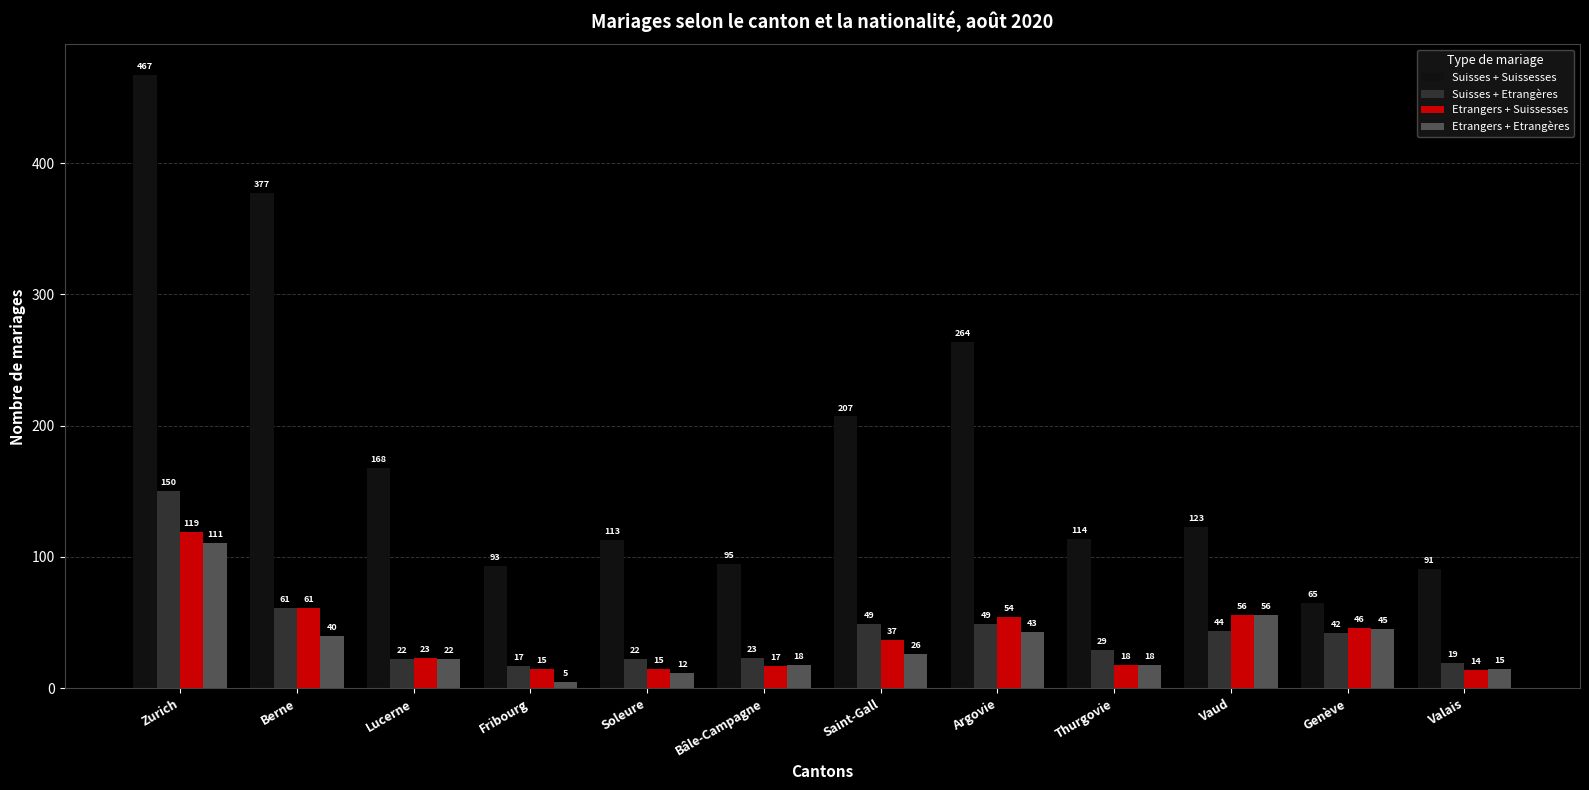

How many distinct data groups are displayed?

4